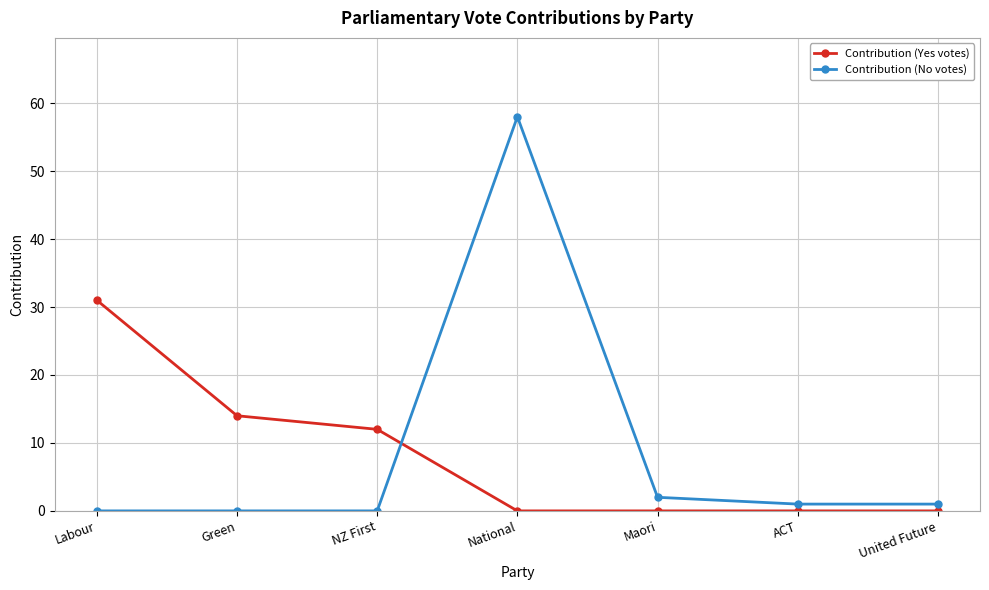

What position from the right is Maori?

3